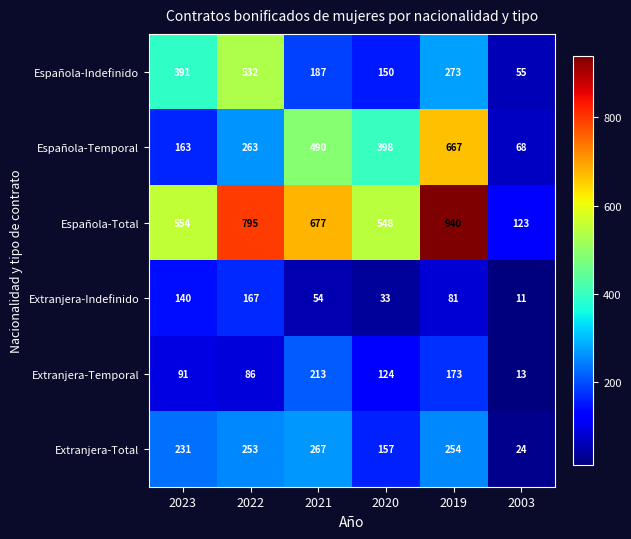

Where is Extranjera-Total nearest to the value 145?

2020